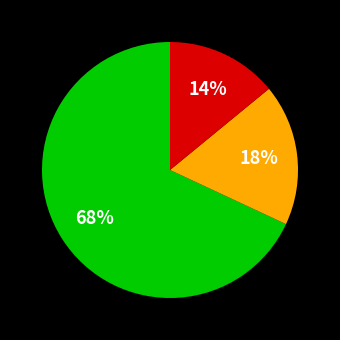

To the nearest percent, what is the difference between the largest and smallest slice percentages?

54%